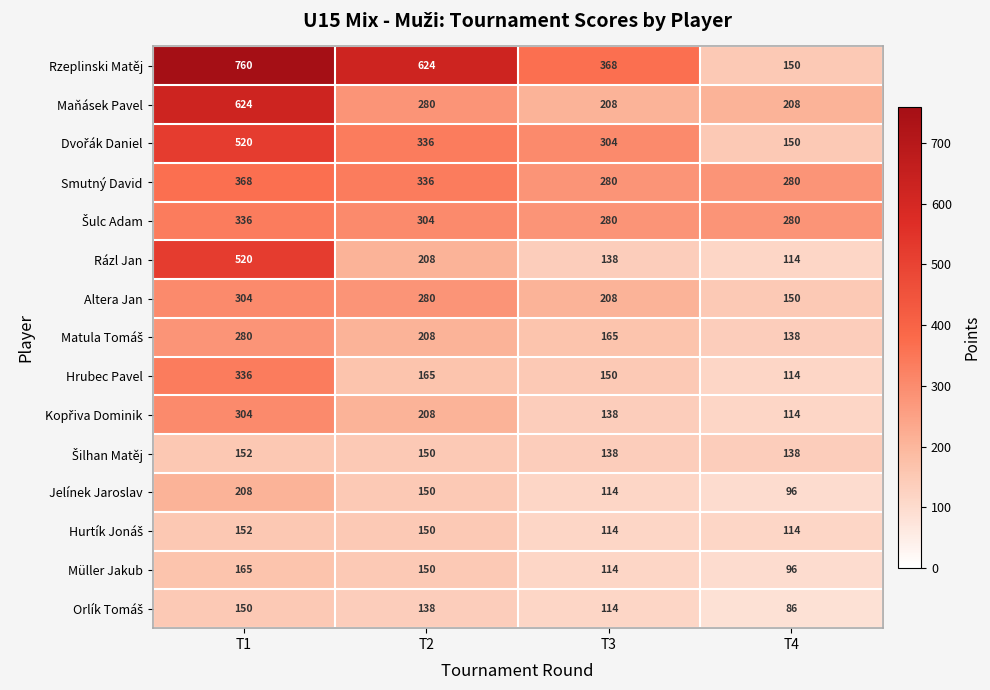

What is the greatest value displayed?

760